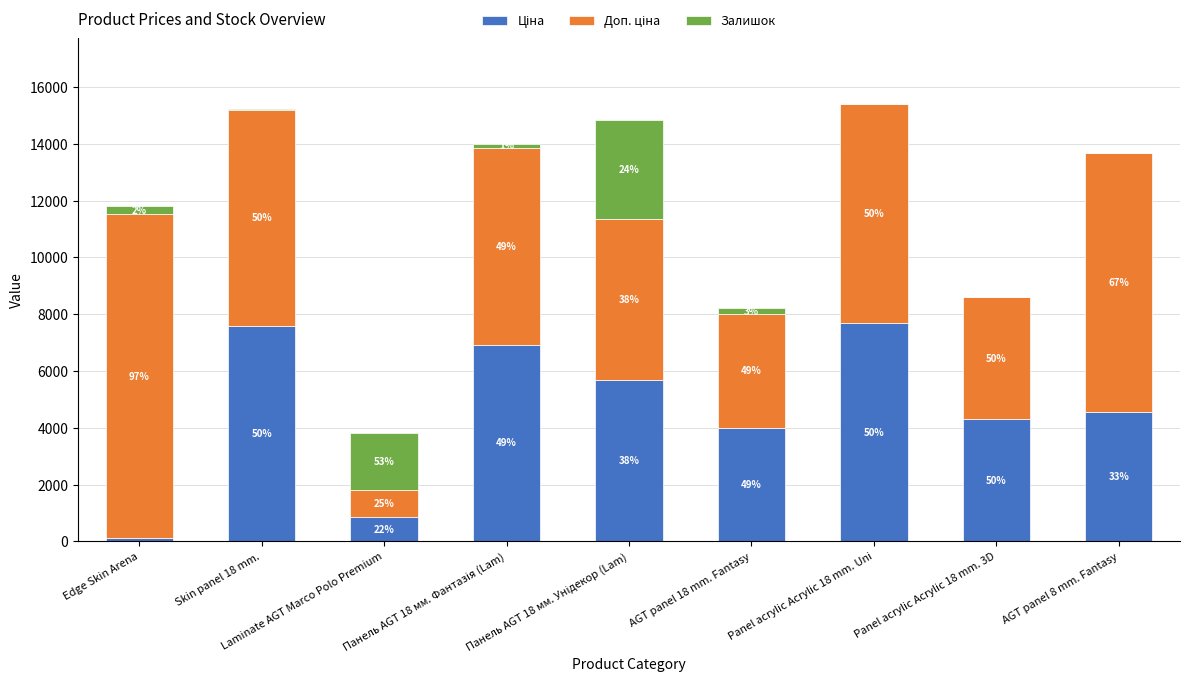

Rank the series at Laminate AGT Marco Polo Premium from highest to lowest value.

Залишок, Доп. ціна, Ціна